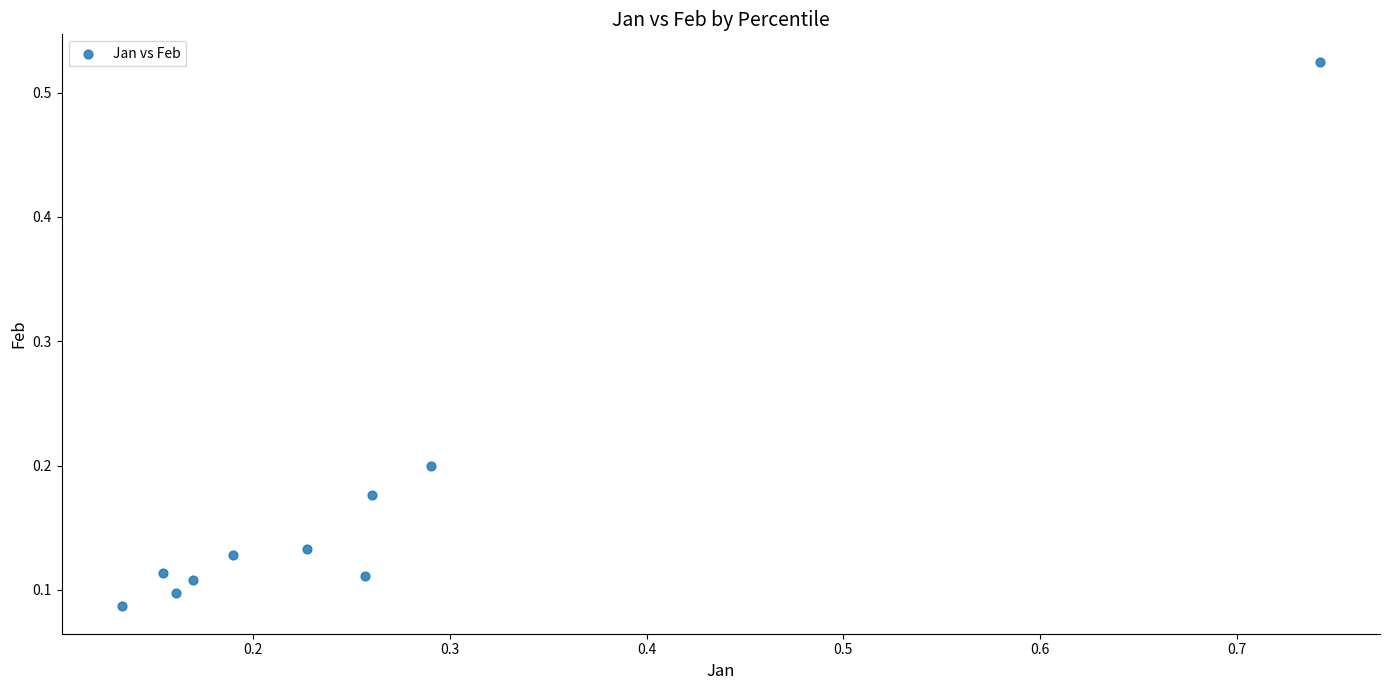

What is the range of X values (max minus min)?

0.6